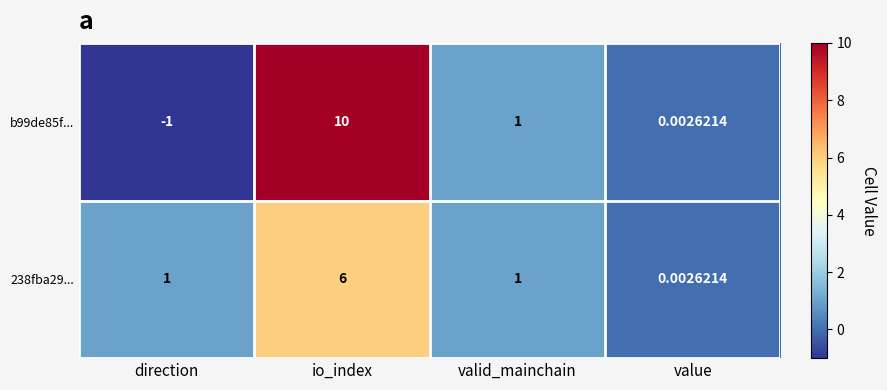

What is the spread (max minus min) of values at direction?

2.0